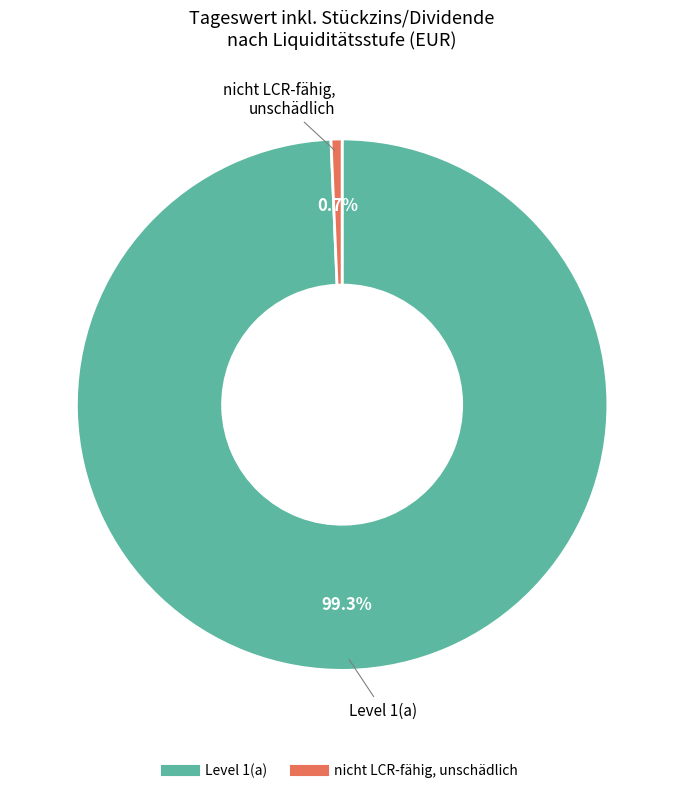

What percentage do Level 1(a) and nicht LCR-fähig, unschädlich together represent?

100.0%